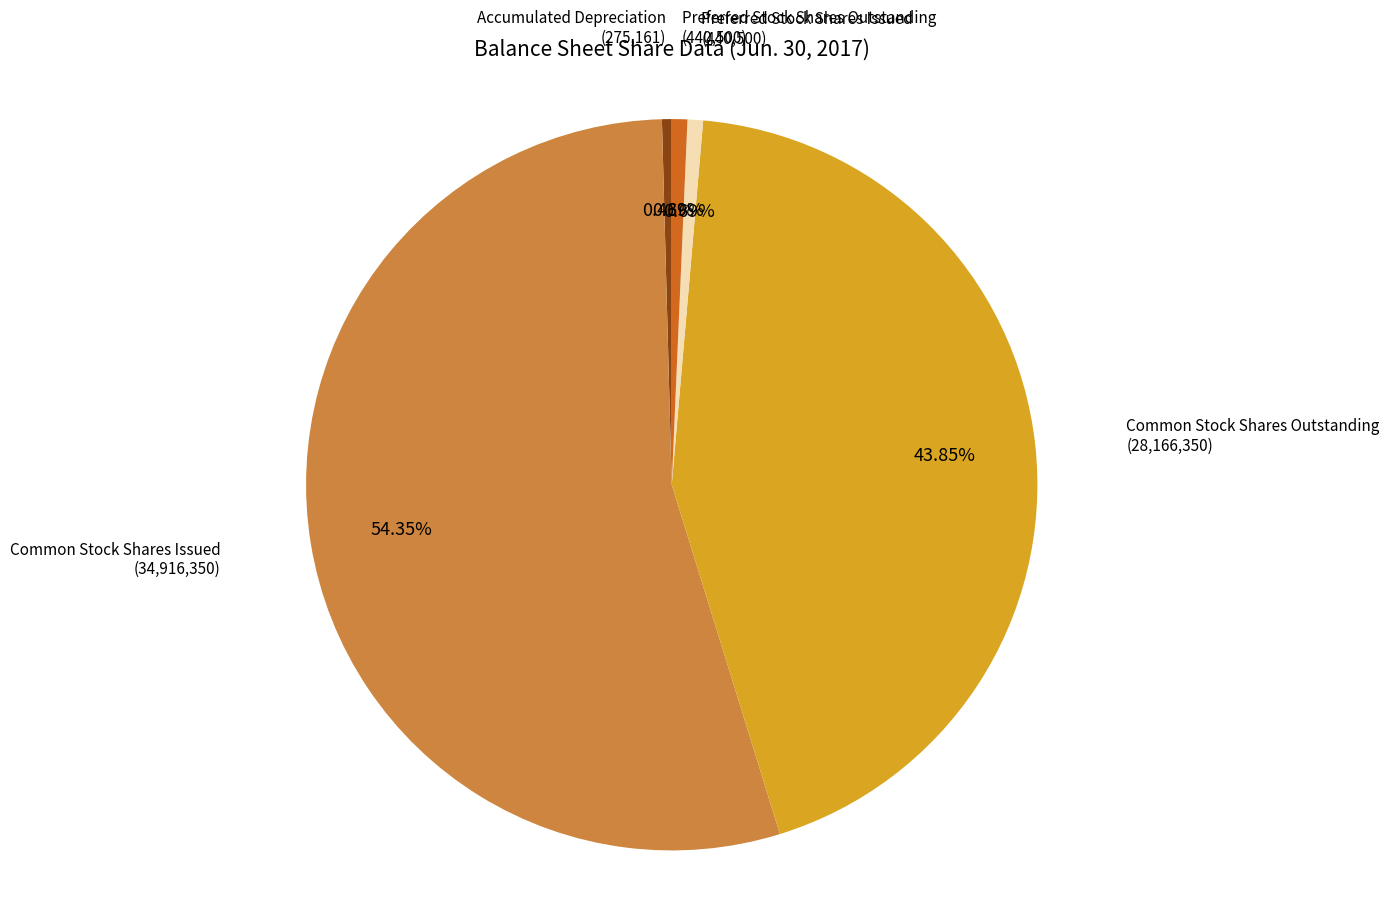

Which has a higher value, Accumulated Depreciation or Common Stock Shares Outstanding?

Common Stock Shares Outstanding